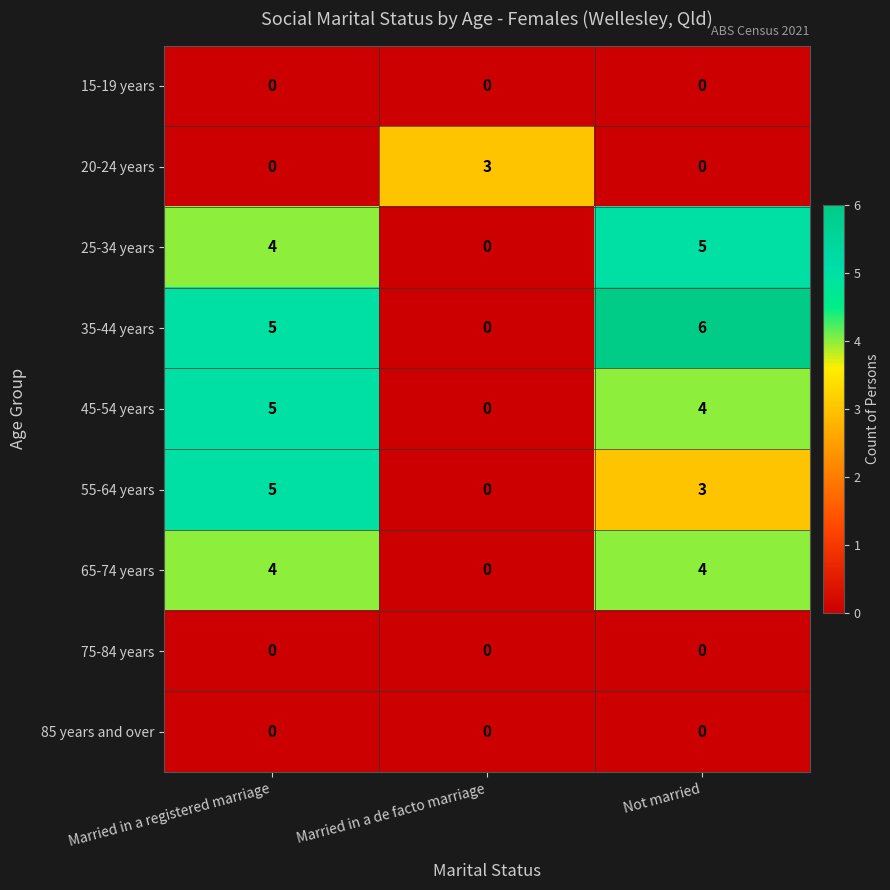

What is the spread (max minus min) of values at Married in a registered marriage?

5